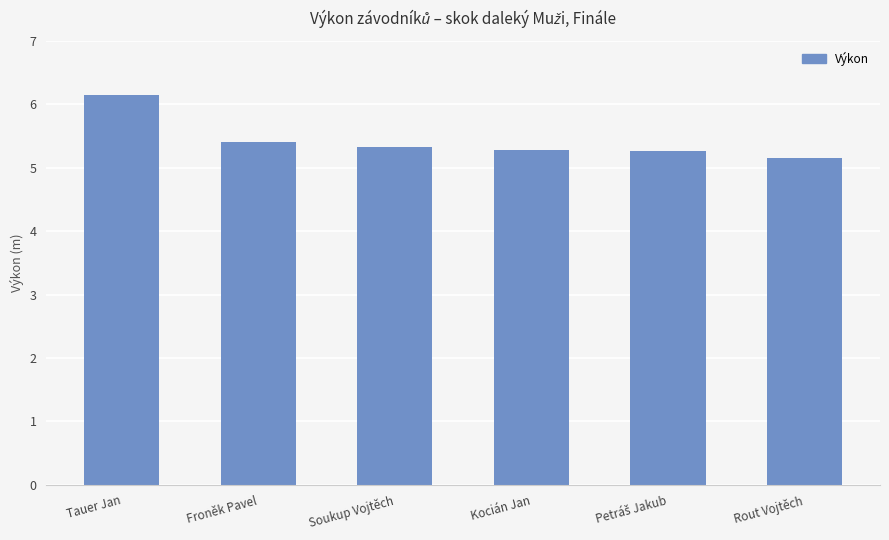

What is the average value?

5.4